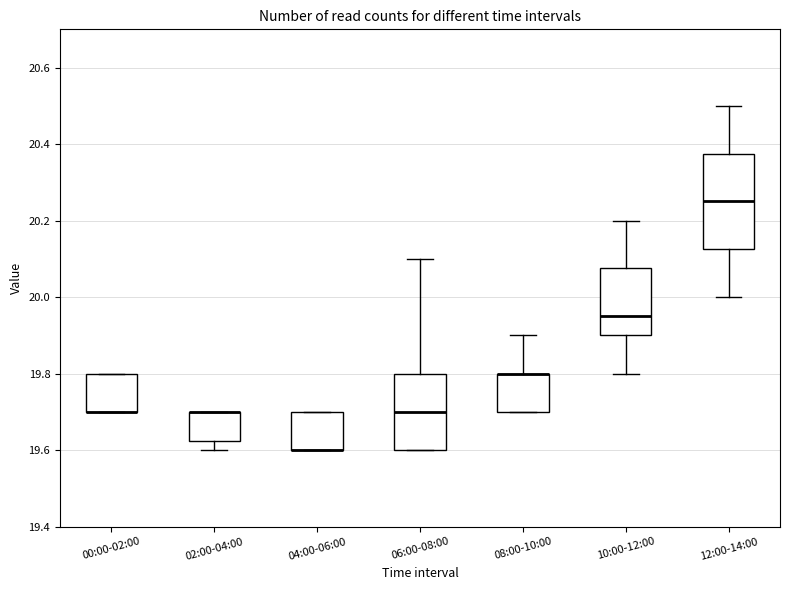

Which box is the tallest, from its lower edge to its upper edge?

12:00-14:00